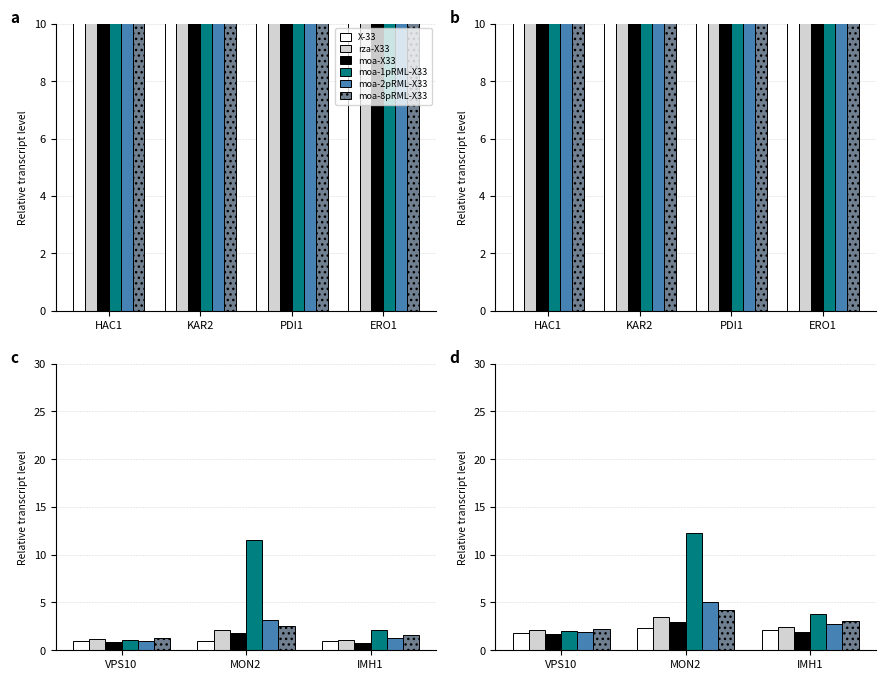

What is the greatest value displayed?

12.3